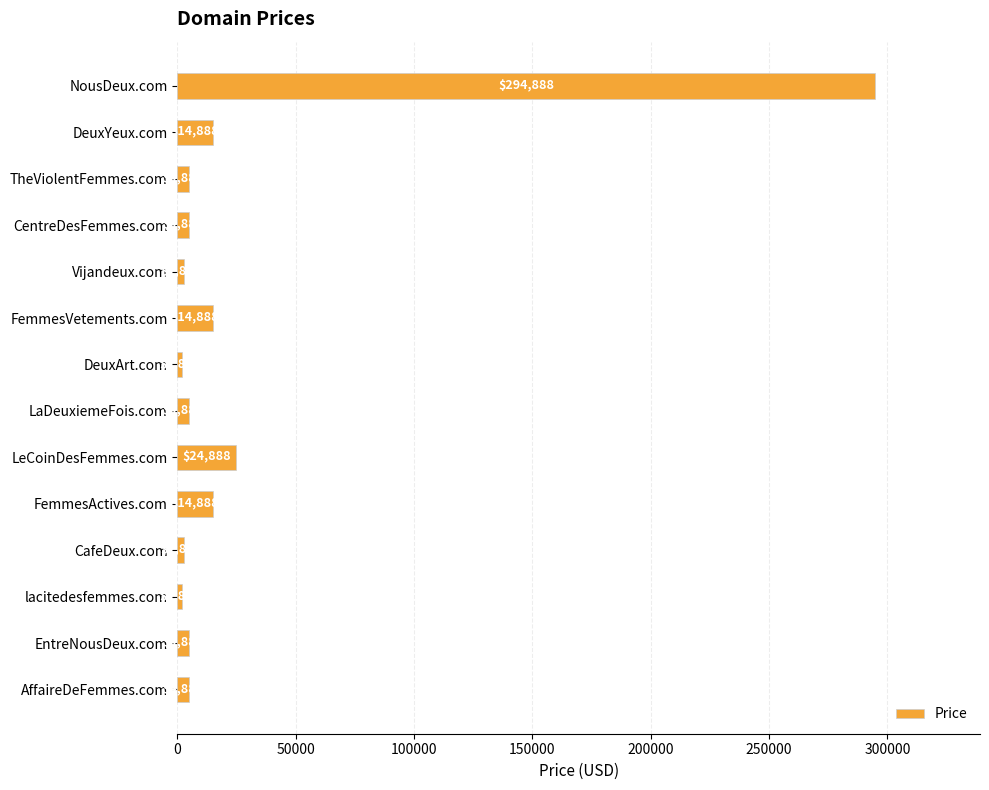

What is the label of the 9th bar from the top?

LeCoinDesFemmes.com